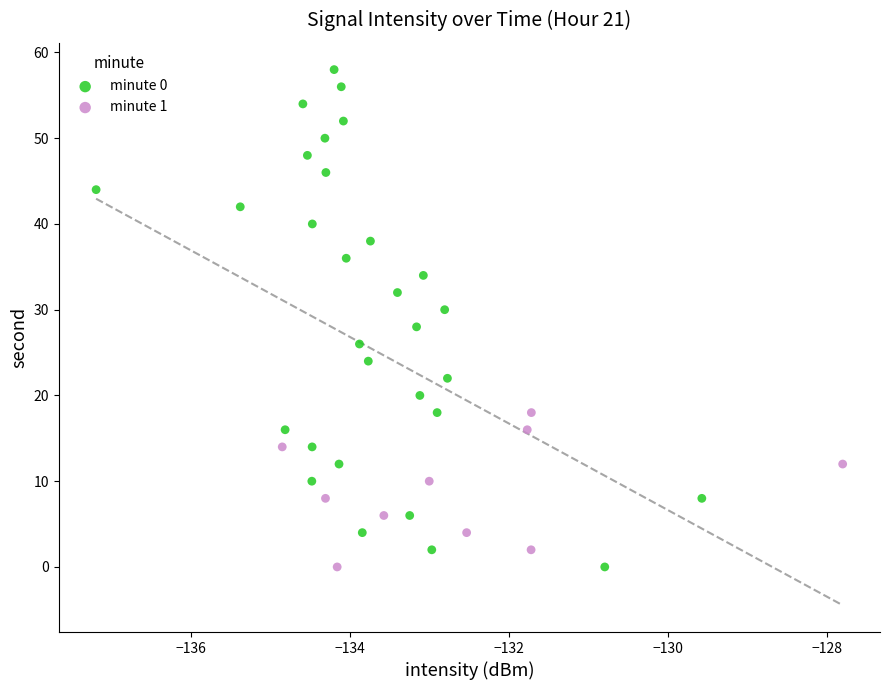

Which series contains the highest Y value?

minute 0